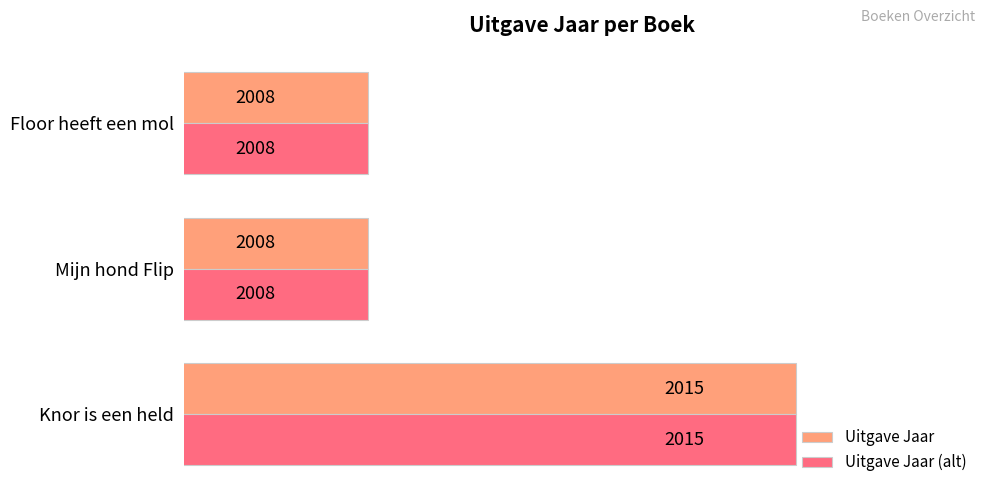

What is the approximate value of Uitgave Jaar at Floor heeft een mol?

2008